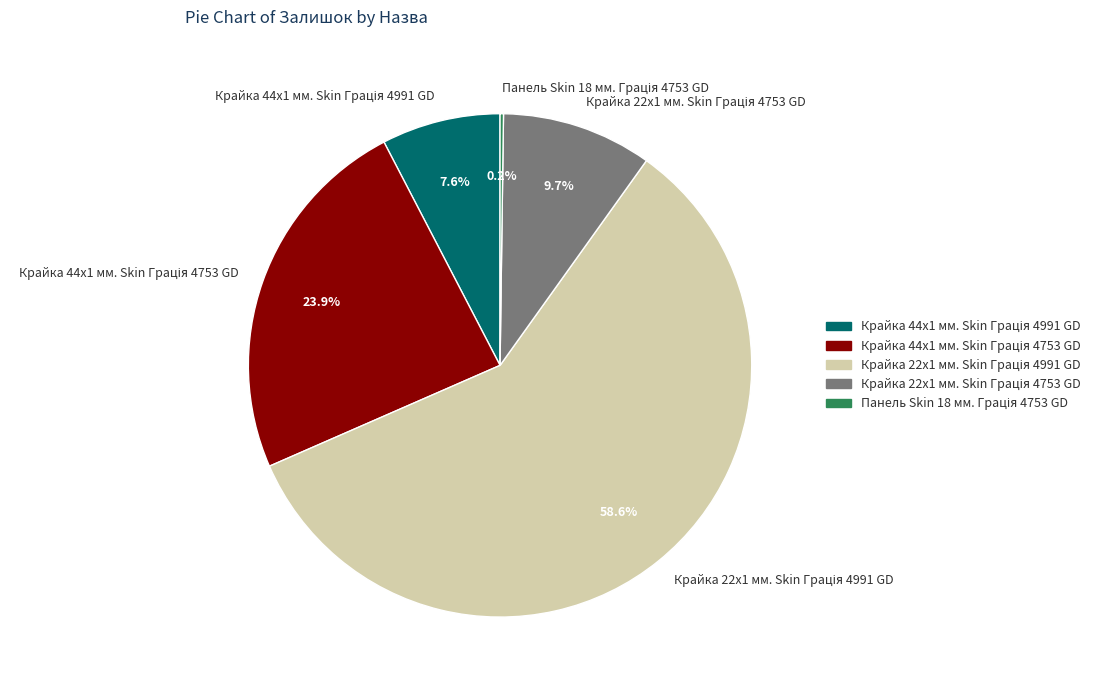

Does any single category account for the majority?

Yes